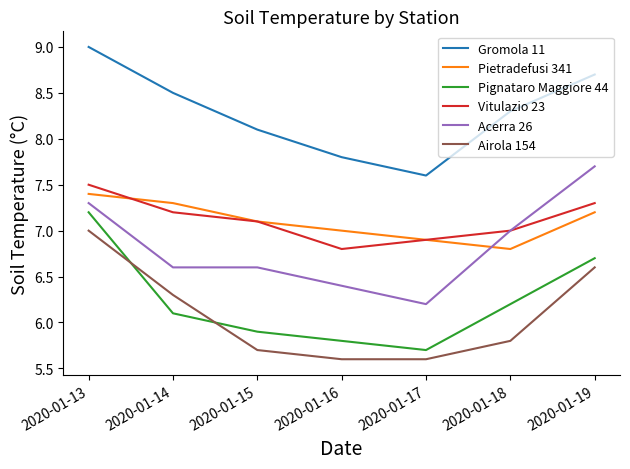

How many values in the Gromola 11 series exceed 8?

5